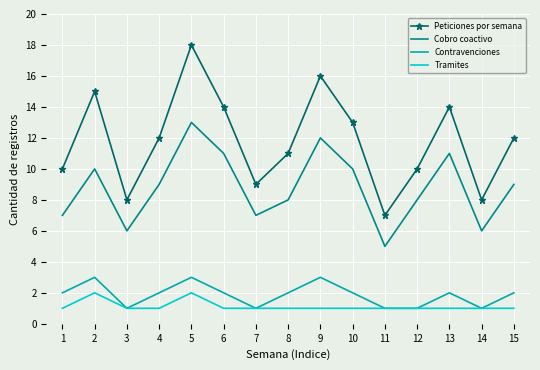

Which series changed the most between 9 and 11?

Peticiones por semana